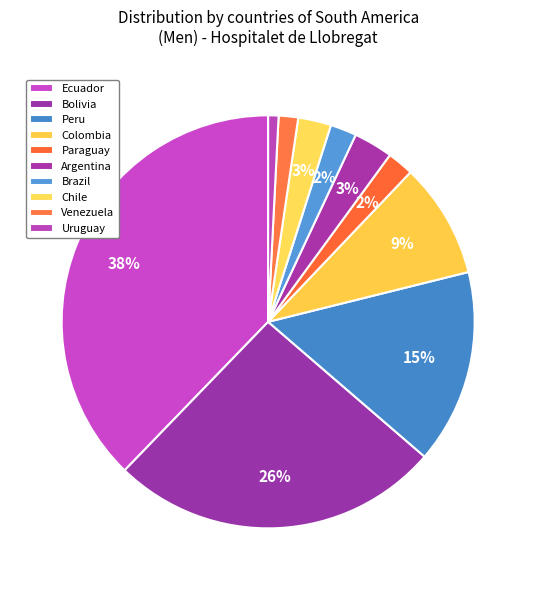

The Peru slice represents 15% of the pie. True or false?

True